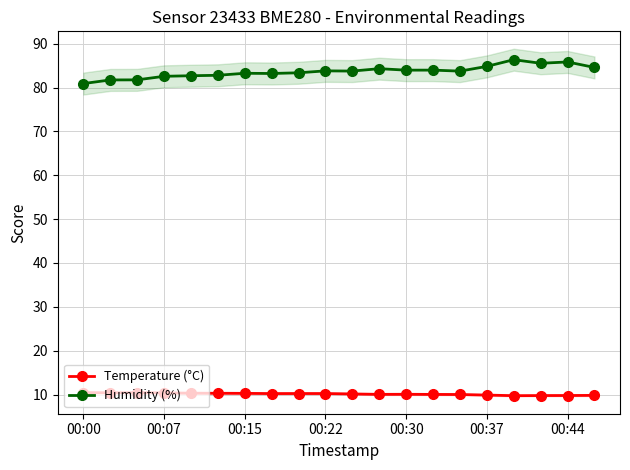

Reading left to right, extract all data points from this chart.

Temperature (°C): 10.4	10.4	10.4	10.4	10.3	10.3	10.3	10.2	10.2	10.2	10.1	10.0	10.1	10.0	10.0	9.9	9.7	9.8	9.8	9.8
Humidity (%): 80.9	81.7	81.8	82.6	82.7	82.8	83.2	83.2	83.4	83.8	83.8	84.3	84.0	84.0	83.7	84.8	86.3	85.5	85.8	84.6